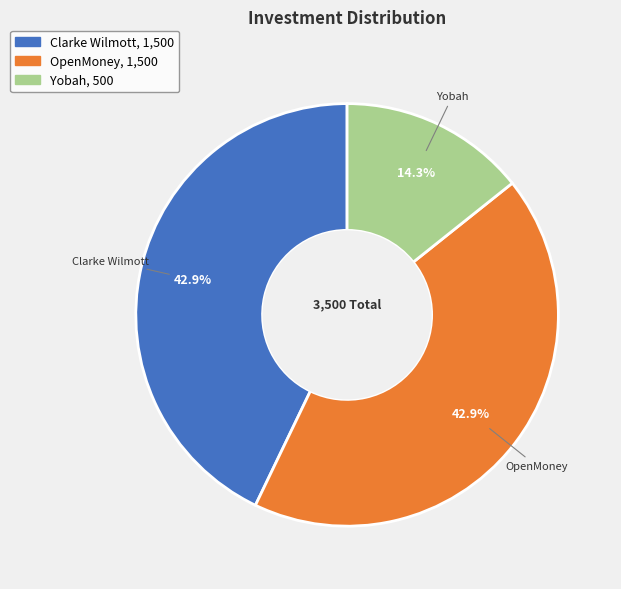

Is Clarke Wilmott the majority of the pie?

No